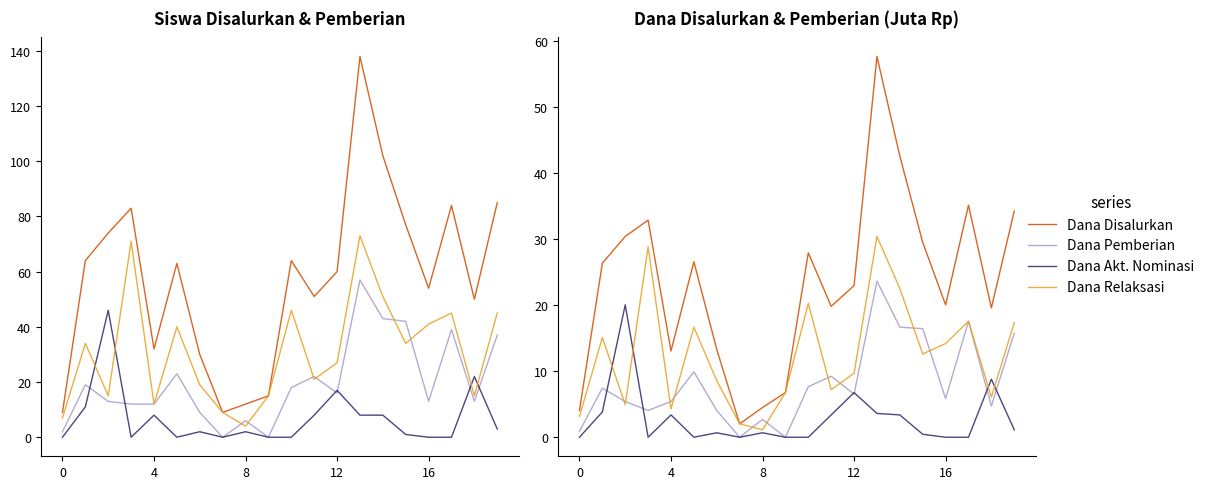

The Siswa Akt. Nominasi series shows 63 at UPTD. SD NEGERI 02. True or false?

False